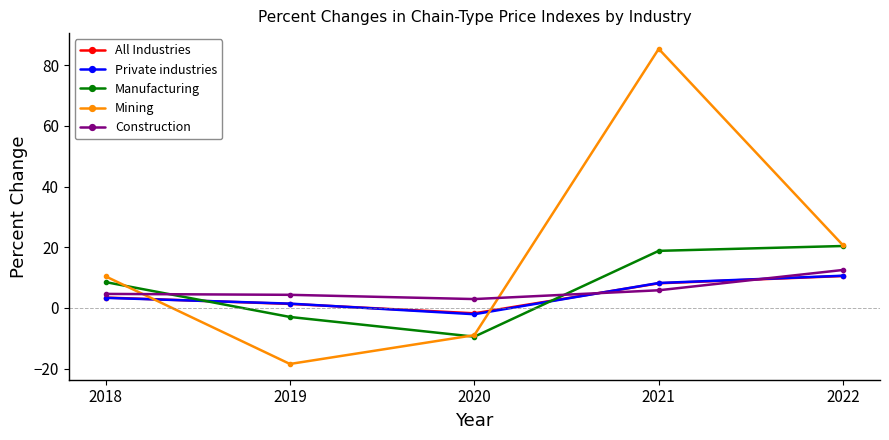

What is the value of the All Industries point at the 4th from the left?

8.1